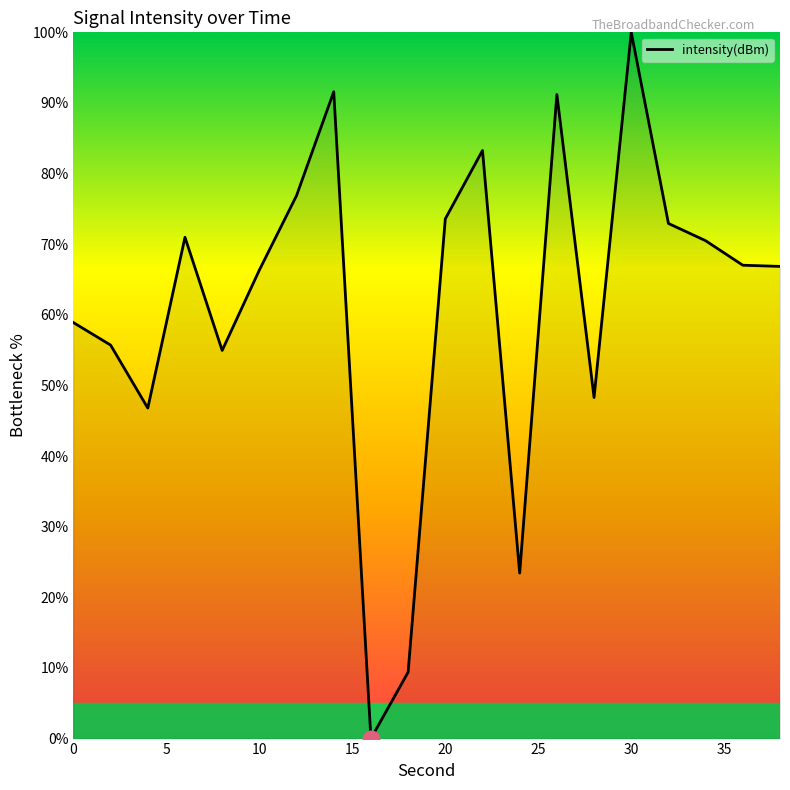

What is the sum of all values?

1228.7